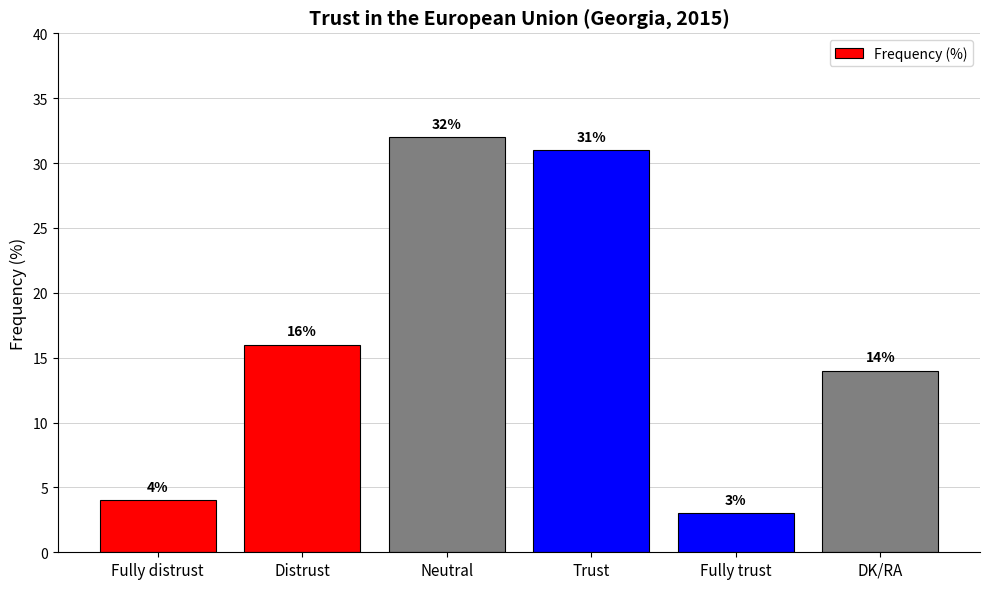

Does the chart contain any negative values?

No